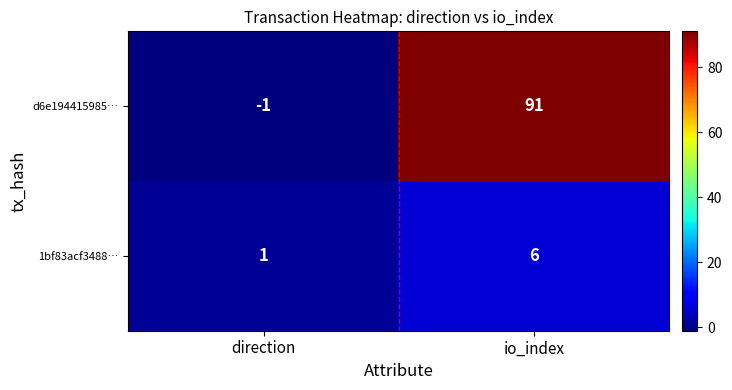

At which category does the chart reach its minimum across all series?

direction